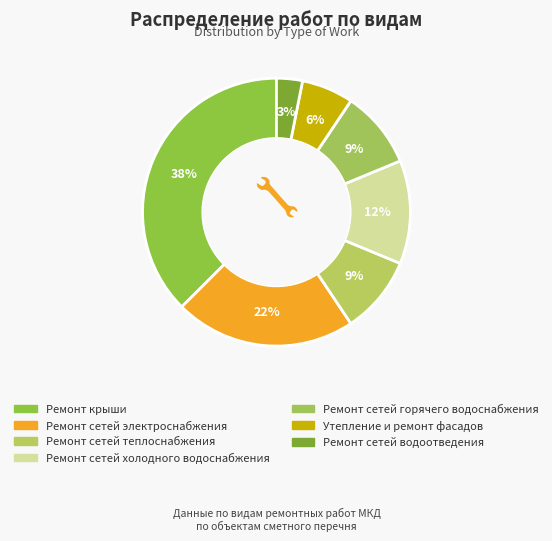

Does Ремонт сетей электроснабжения represent more than half of the total?

No